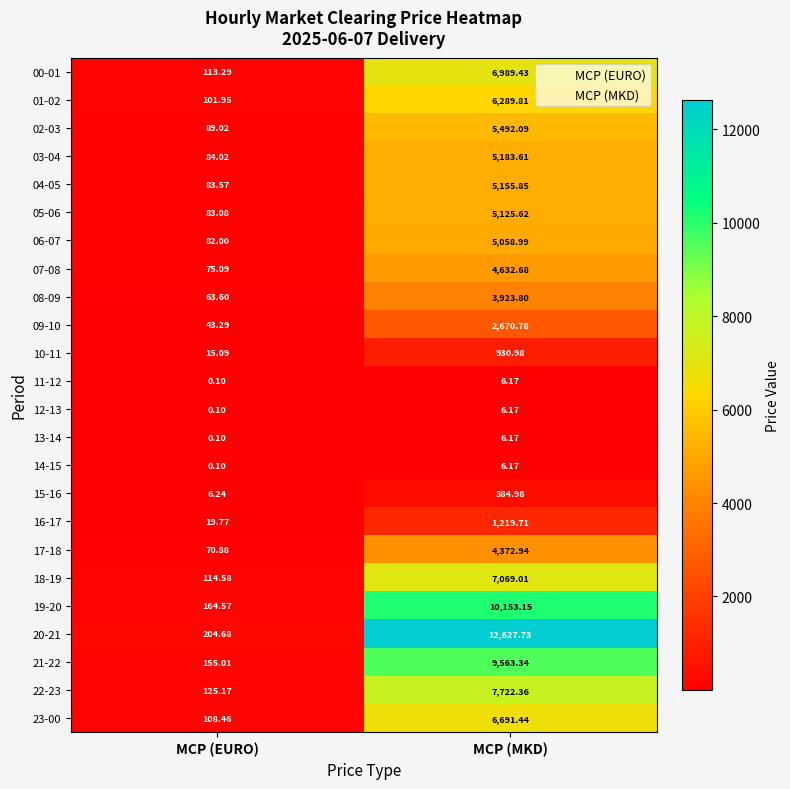

Which category has the lowest value across all series?

MCP (EURO)